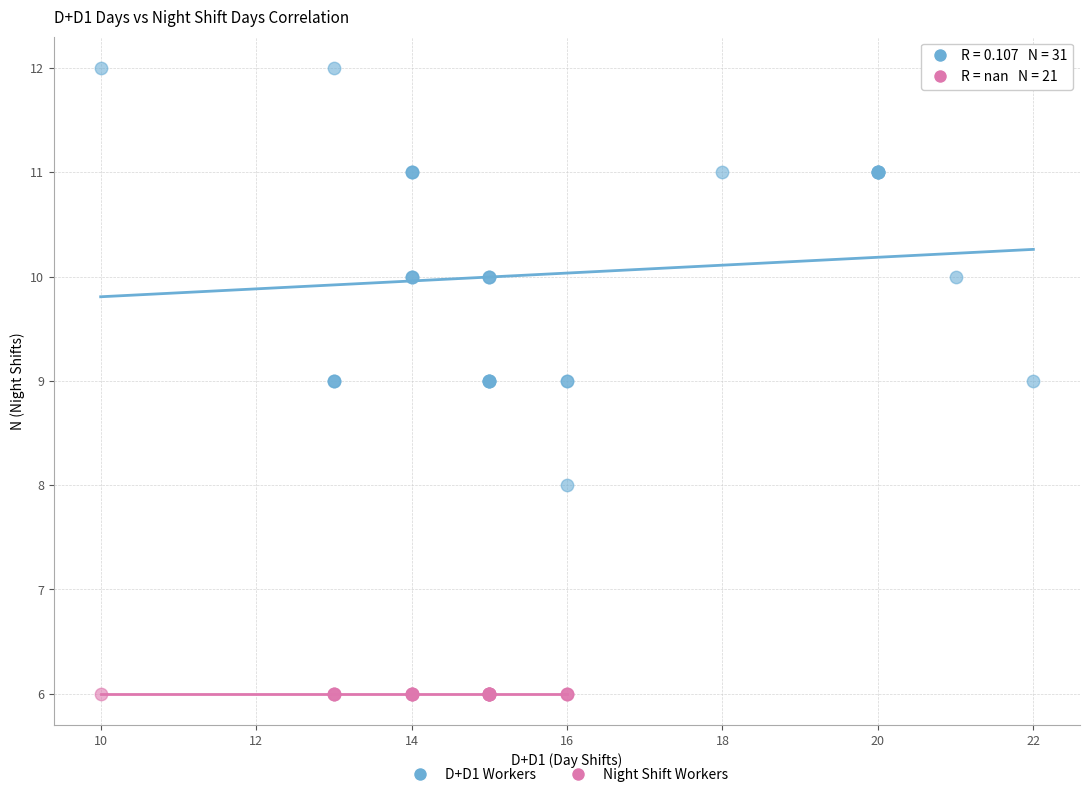

Which series reaches the minimum Y coordinate?

Night Shift Workers